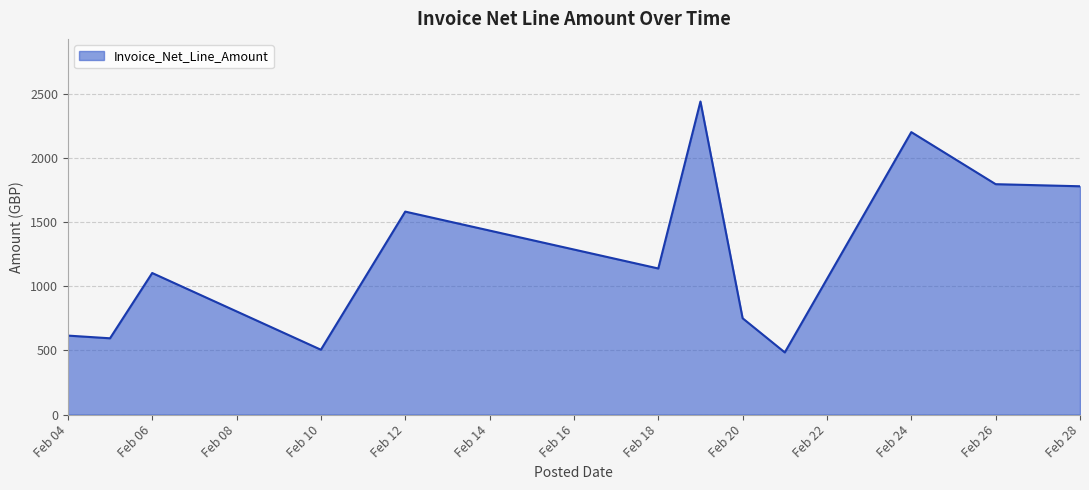

How many lines are shown in the chart?

1